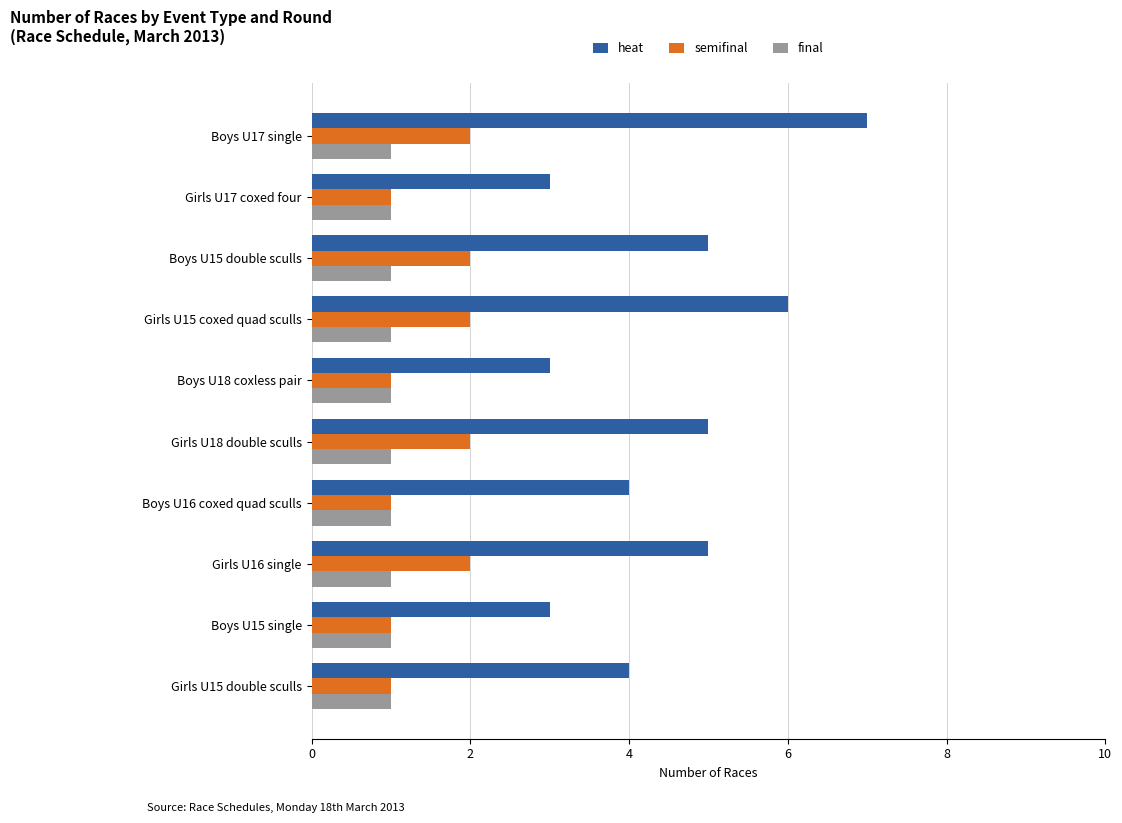

Which series has the largest range (max minus min)?

heat